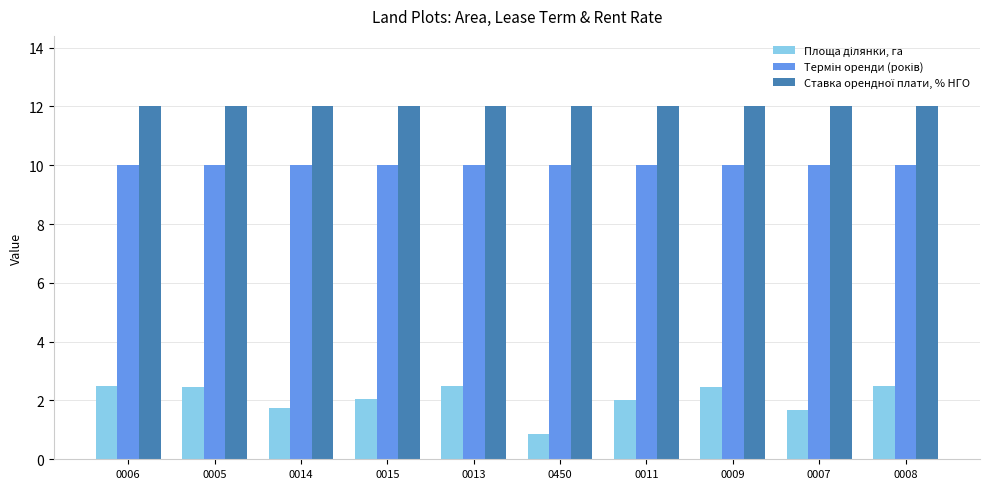

What is the maximum value shown in the chart?

12.0